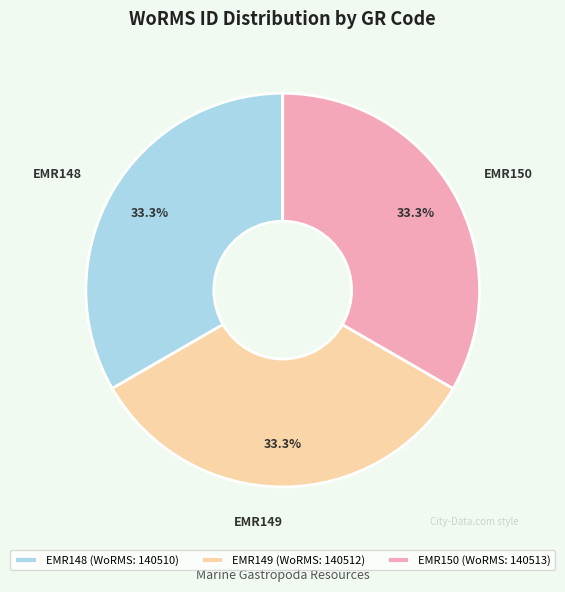

To the nearest percent, what is the average slice percentage?

33%